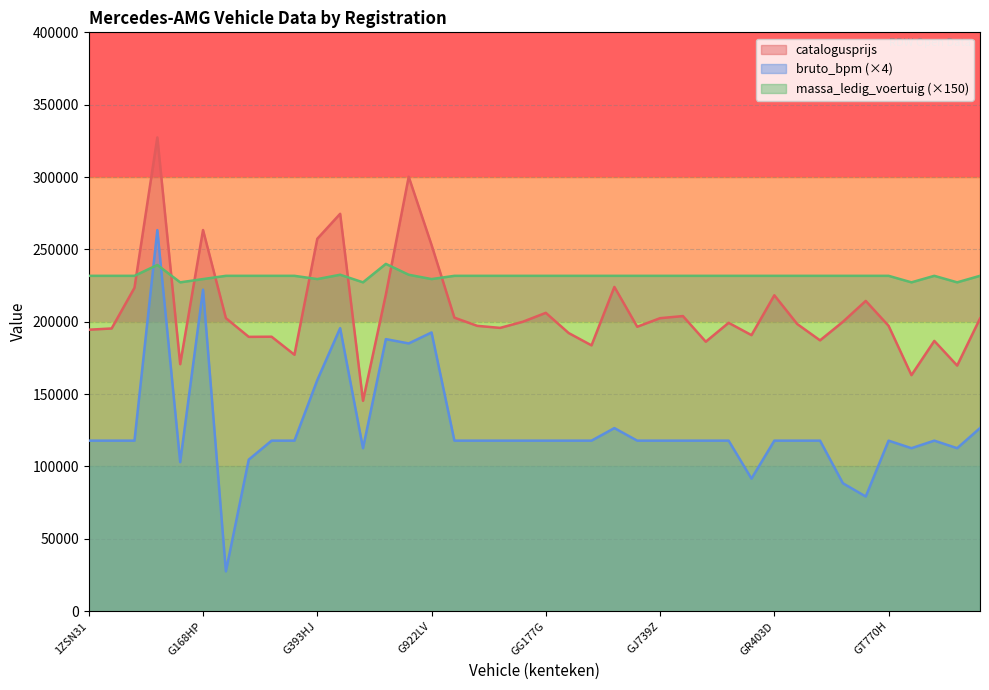

List the labels in order of massa_ledig_voertuig value, largest first.

G675DS, 8XBP00, G519DH, G738RZ, 1ZSN31, 1ZVB09, 2ZPT72, G182DH, G330TD, G341BH, G378LK, GB915L, GB973S, GD201P, GF090D, GG177G, GG872F, GH252V, GH255V, GH297G, GJ739Z, GN801S, GP346S, GP352S, GP946H, GR403D, GR495T, GS303F, GS432V, GS434R, GT770H, GX165S, H186ZV, G168HP, G393HJ, G922LV, G143PK, G571GF, GV957J, GZ262F